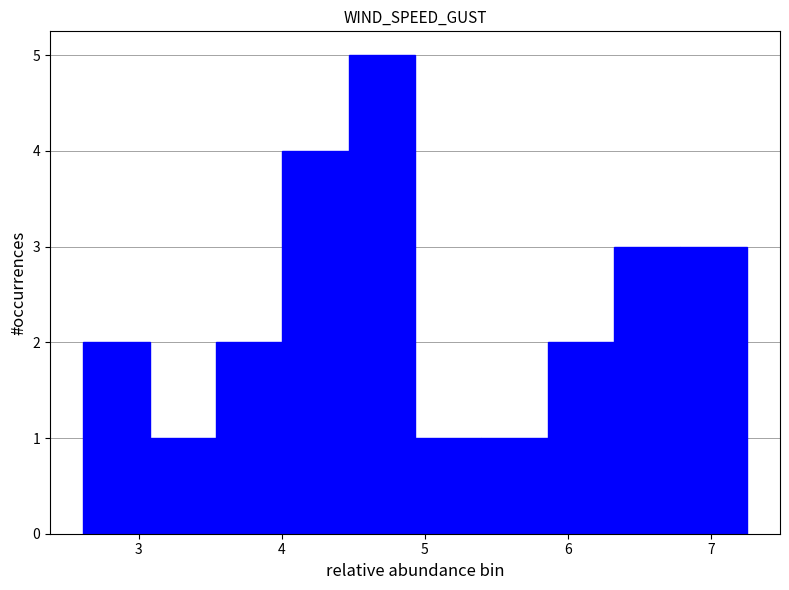

Over which range of the x-axis is the bar tallest?

4.5 to 4.9